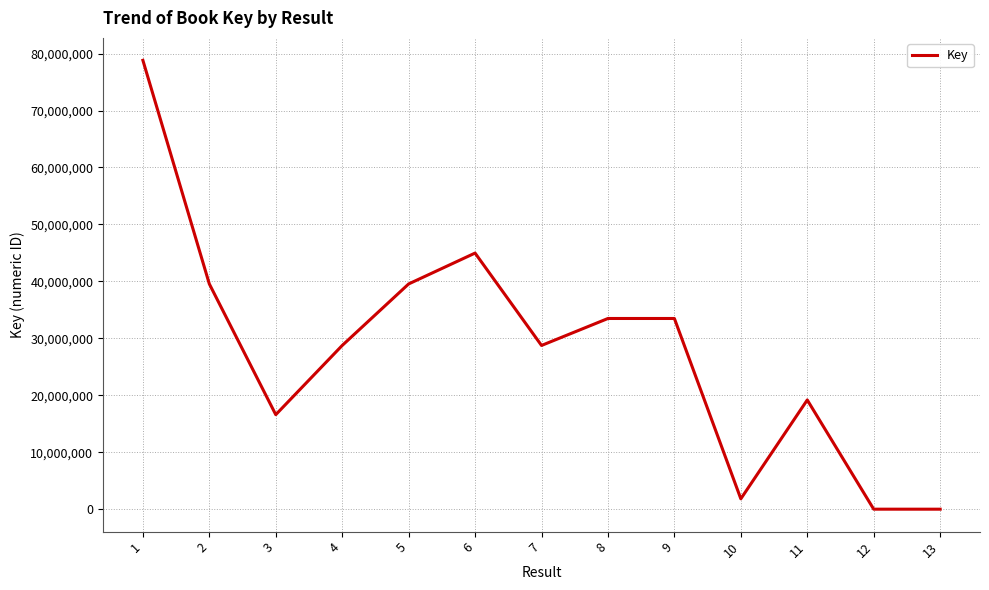

Is it true that the value at 6 is 44973770?

True